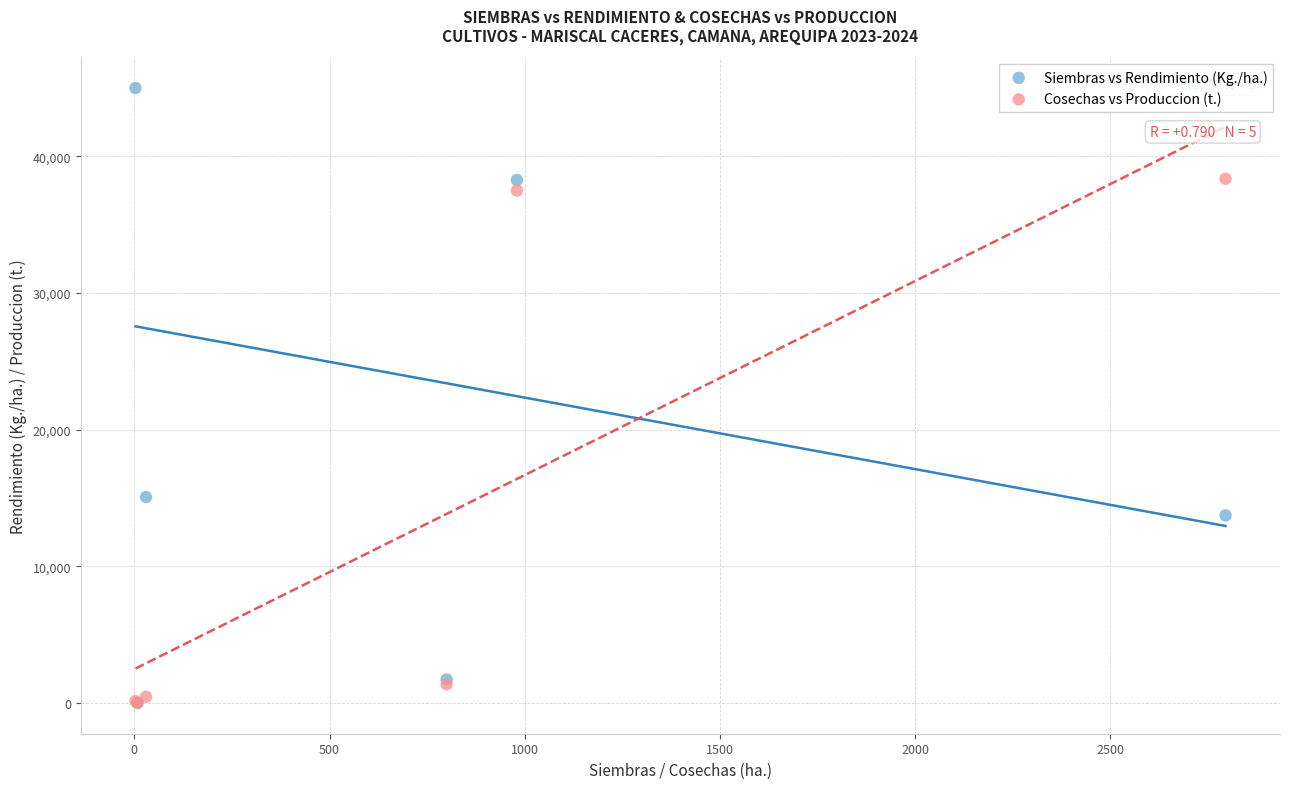

In the Siembras vs Rendimiento (Kg./ha.) series, what Y value is closest to 22500?

15066.7